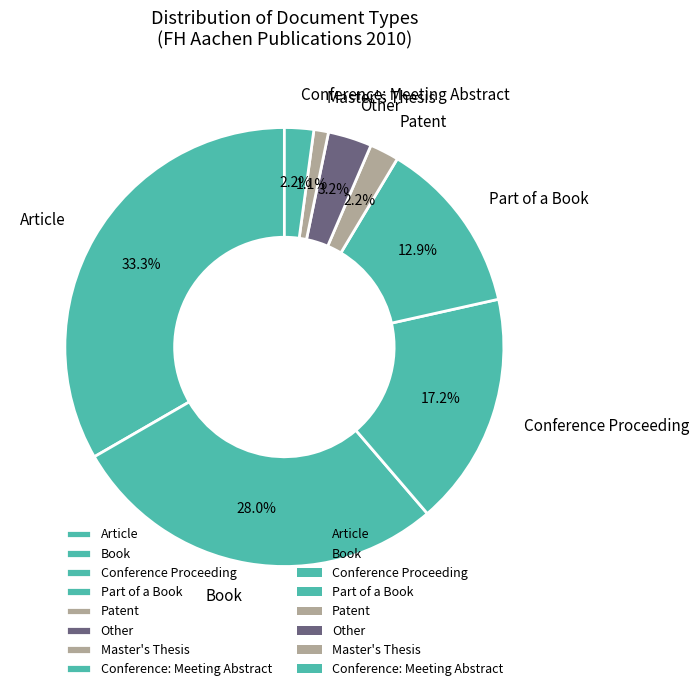

Is there a majority slice in this chart?

No